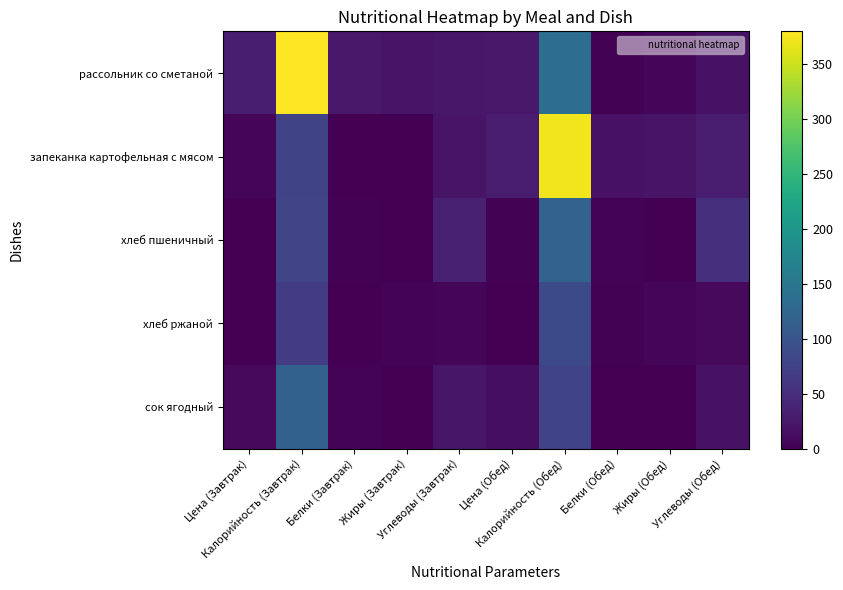

Which label corresponds to the largest value in the chart?

Калорийность (Завтрак)